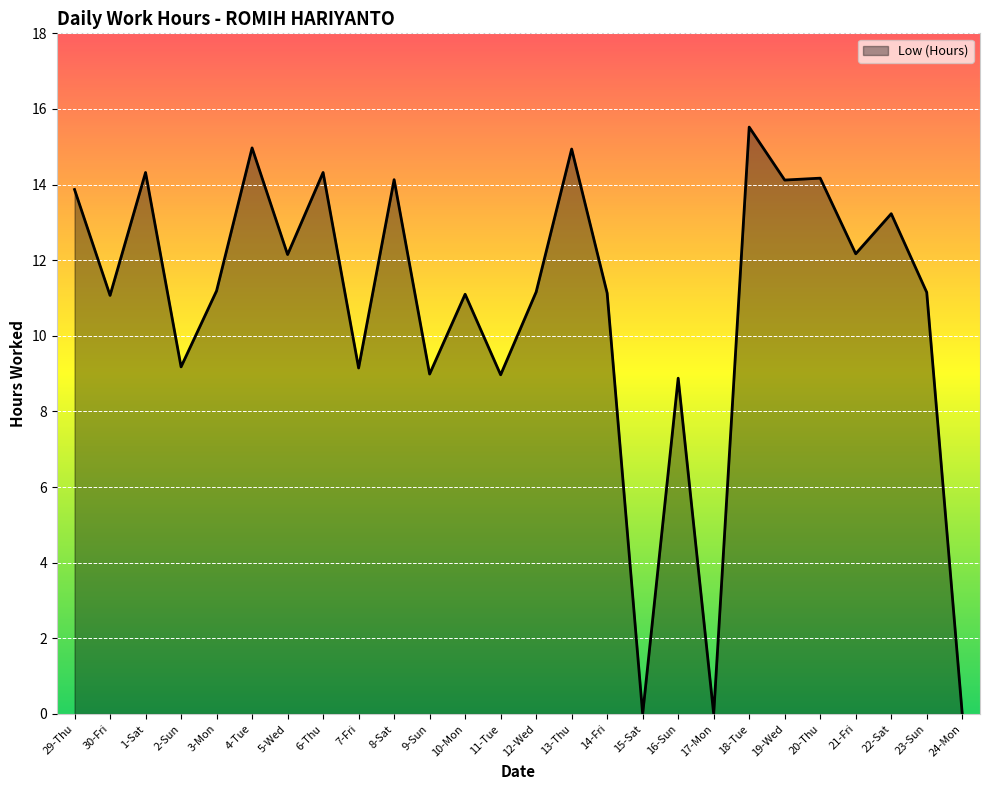

True or false: the data shows 8.2 at 29-Thu.

False